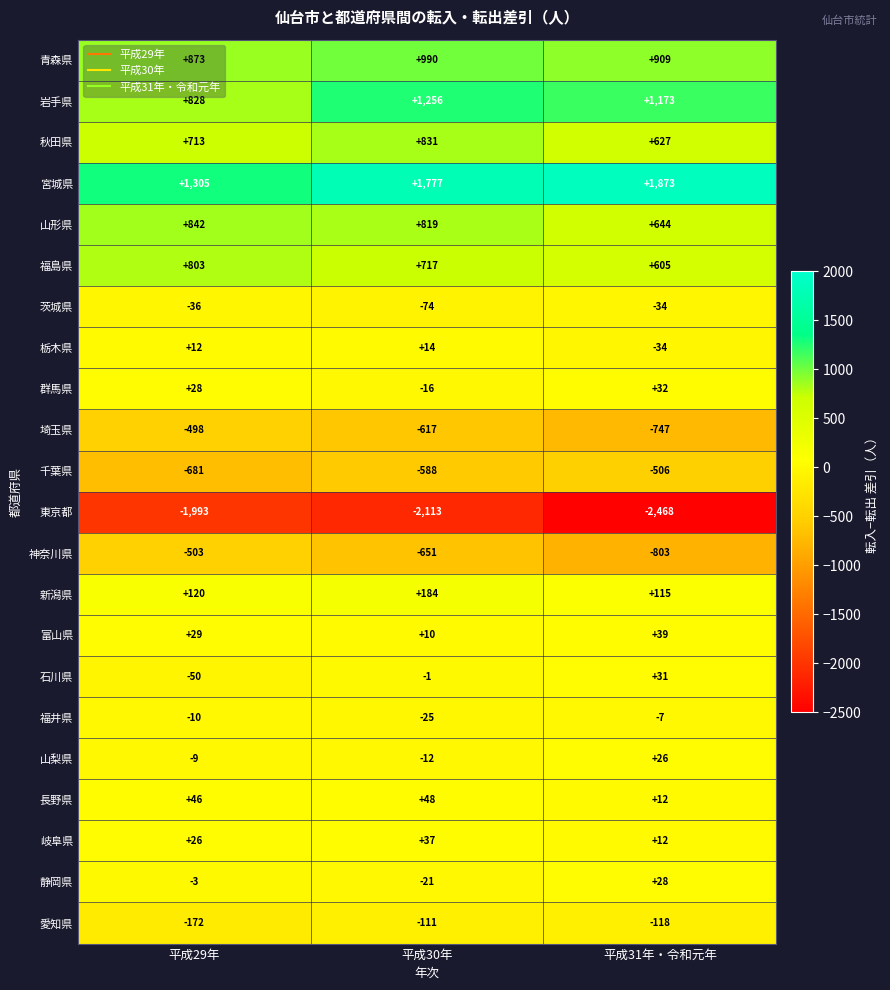

What is the difference between the maximum and minimum values in the 静岡県 series?

49